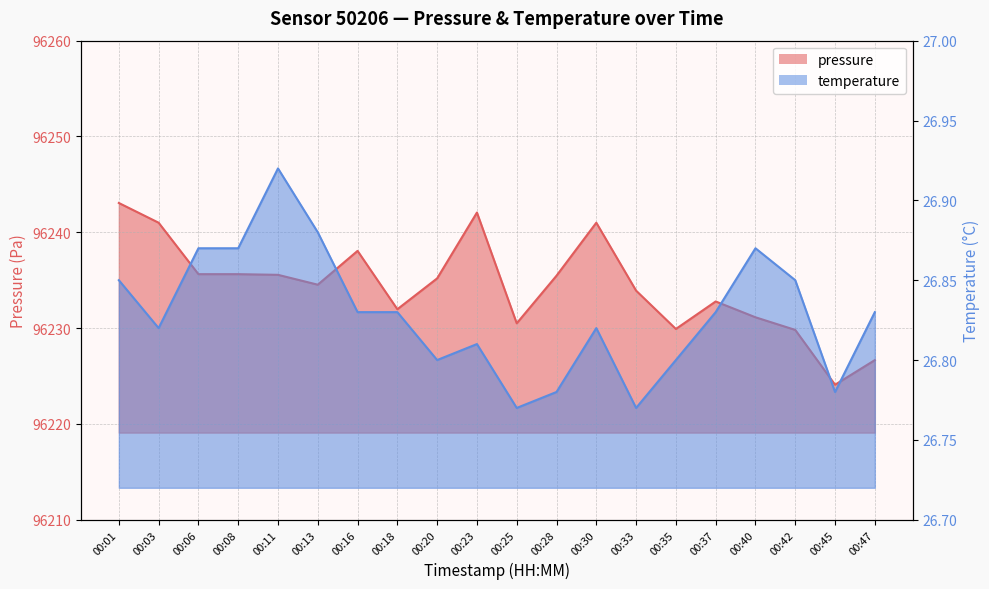

Rank the series at 00:03 from lowest to highest value.

temperature, pressure